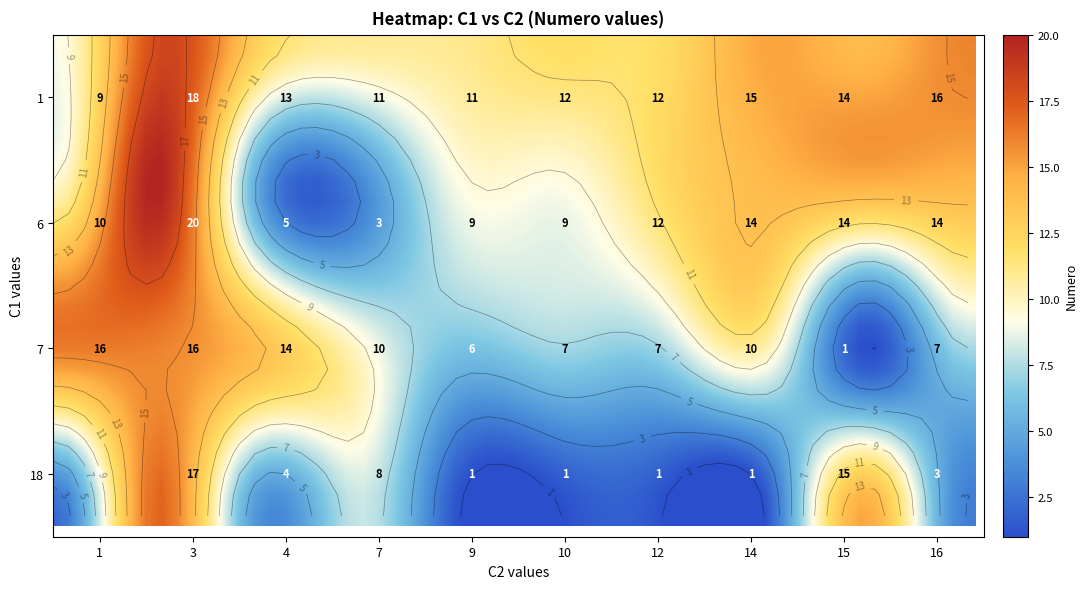

What is the difference between the 14 values at 1 and 18?

1